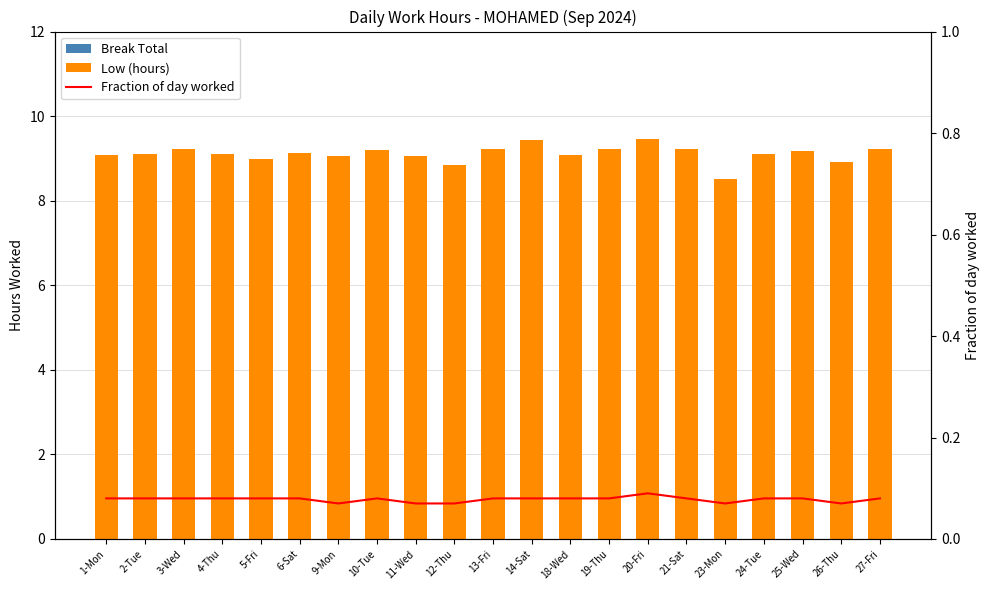

What are all the series names shown in the legend?

Break Total, Low (hours), Fraction of day worked